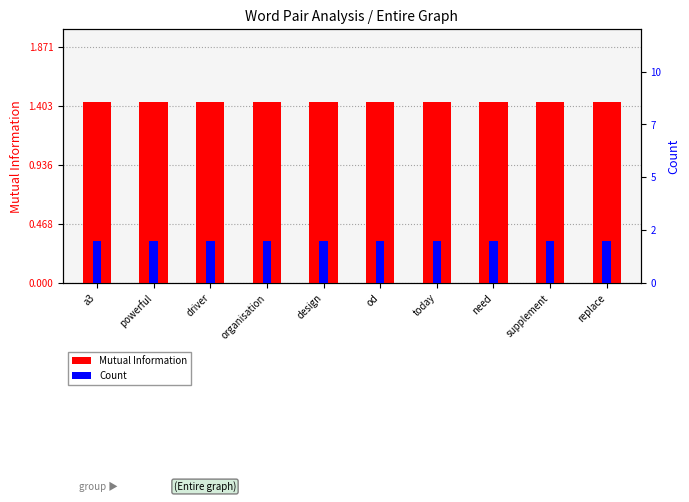

List the series in order of their overall mean, highest first.

Count, Mutual Information